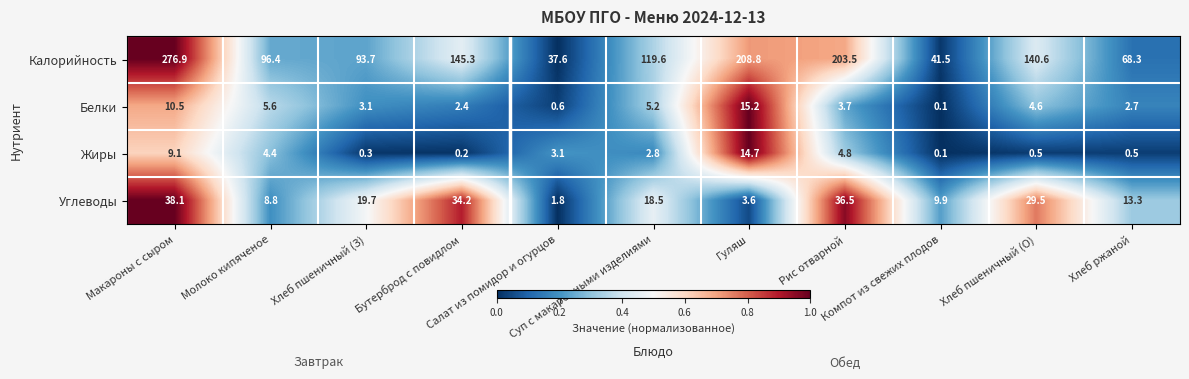

Which series has the largest total across all categories?

Калорийность